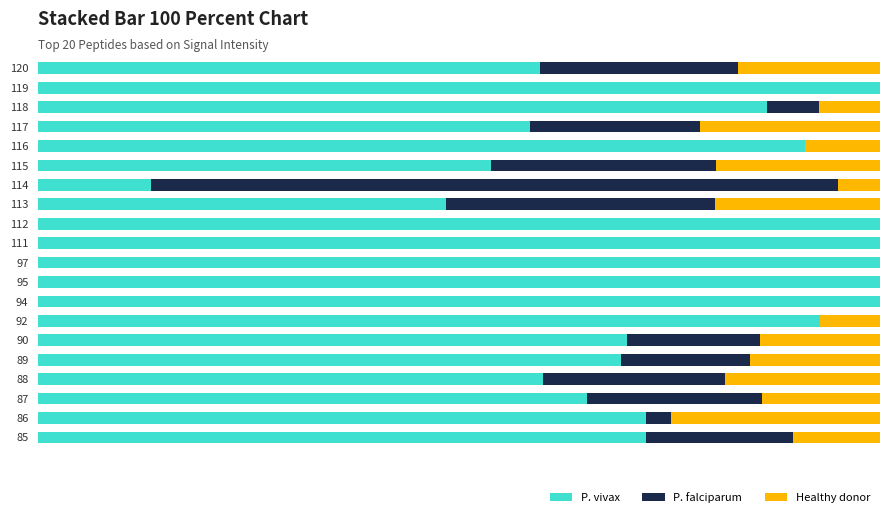

What are all the series names shown in the legend?

P. vivax, P. falciparum, Healthy donor